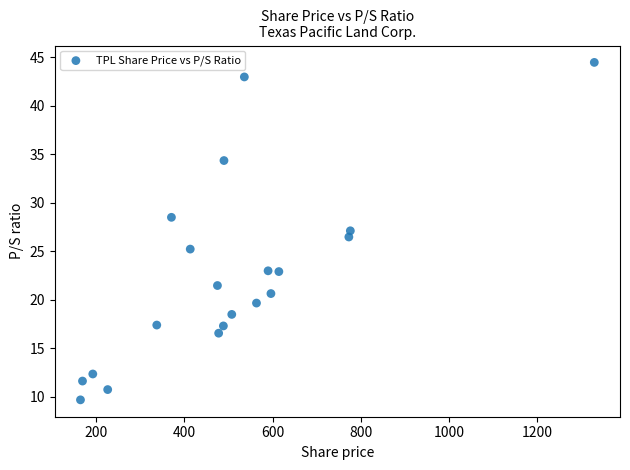

What is the range of X values (max minus min)?

1165.3